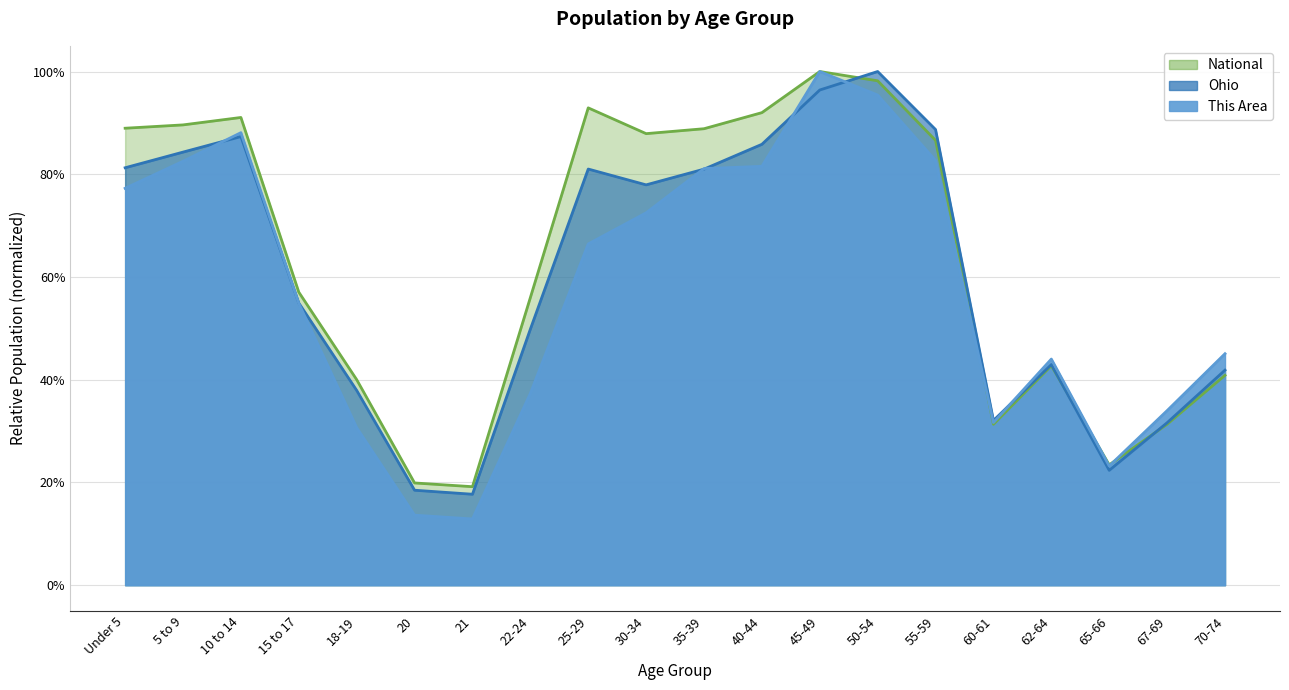

Reading left to right, extract all data points from this chart.

This Area: Under 5=0.8	5 to 9=0.8	10 to 14=0.9	15 to 17=0.5	18-19=0.3	20=0.1	21=0.1	22-24=0.4	25-29=0.7	30-34=0.7	35-39=0.8	40-44=0.8	45-49=1.0	50-54=1.0	55-59=0.8	60-61=0.3	62-64=0.4	65-66=0.2	67-69=0.3	70-74=0.5
Ohio: Under 5=0.8	5 to 9=0.8	10 to 14=0.9	15 to 17=0.5	18-19=0.4	20=0.2	21=0.2	22-24=0.5	25-29=0.8	30-34=0.8	35-39=0.8	40-44=0.9	45-49=1.0	50-54=1.0	55-59=0.9	60-61=0.3	62-64=0.4	65-66=0.2	67-69=0.3	70-74=0.4
National: Under 5=0.9	5 to 9=0.9	10 to 14=0.9	15 to 17=0.6	18-19=0.4	20=0.2	21=0.2	22-24=0.6	25-29=0.9	30-34=0.9	35-39=0.9	40-44=0.9	45-49=1.0	50-54=1.0	55-59=0.9	60-61=0.3	62-64=0.4	65-66=0.2	67-69=0.3	70-74=0.4